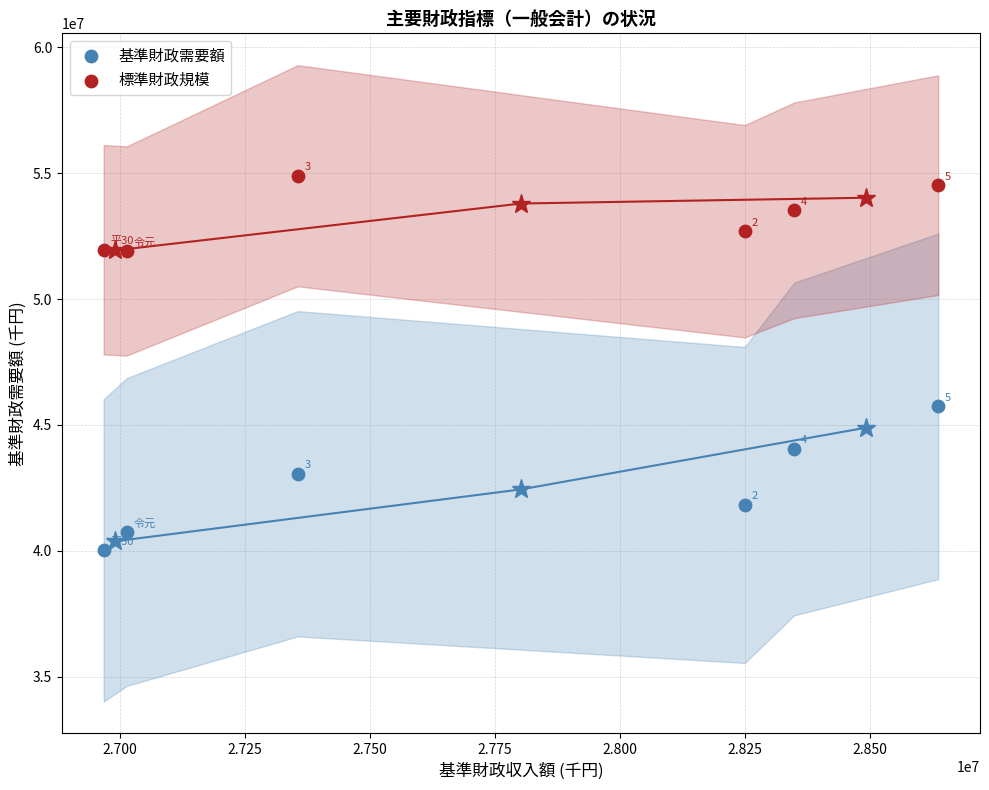

Which series contains the lowest Y value?

基準財政需要額